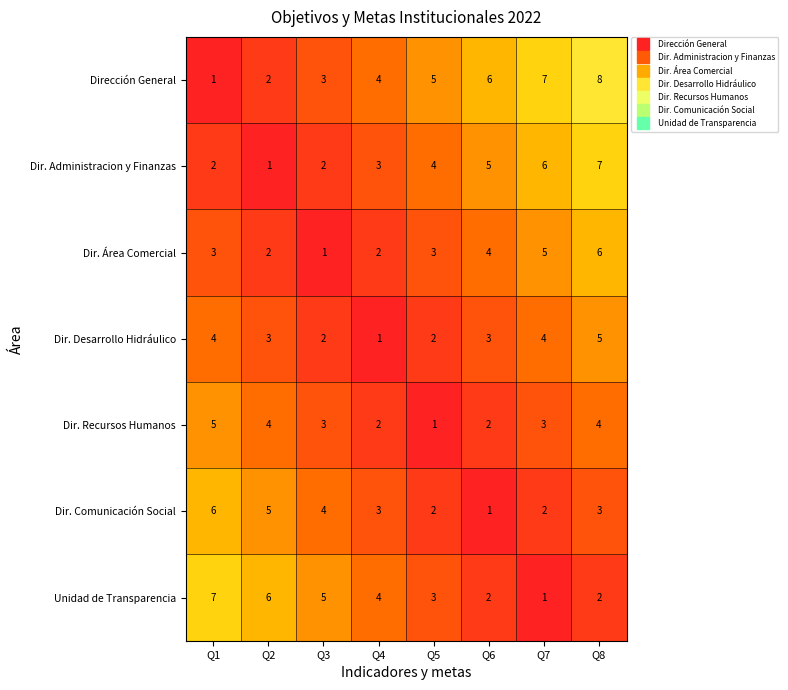

True or false: Dir. Administracion y Finanzas has a value of 5 at Q4.

False